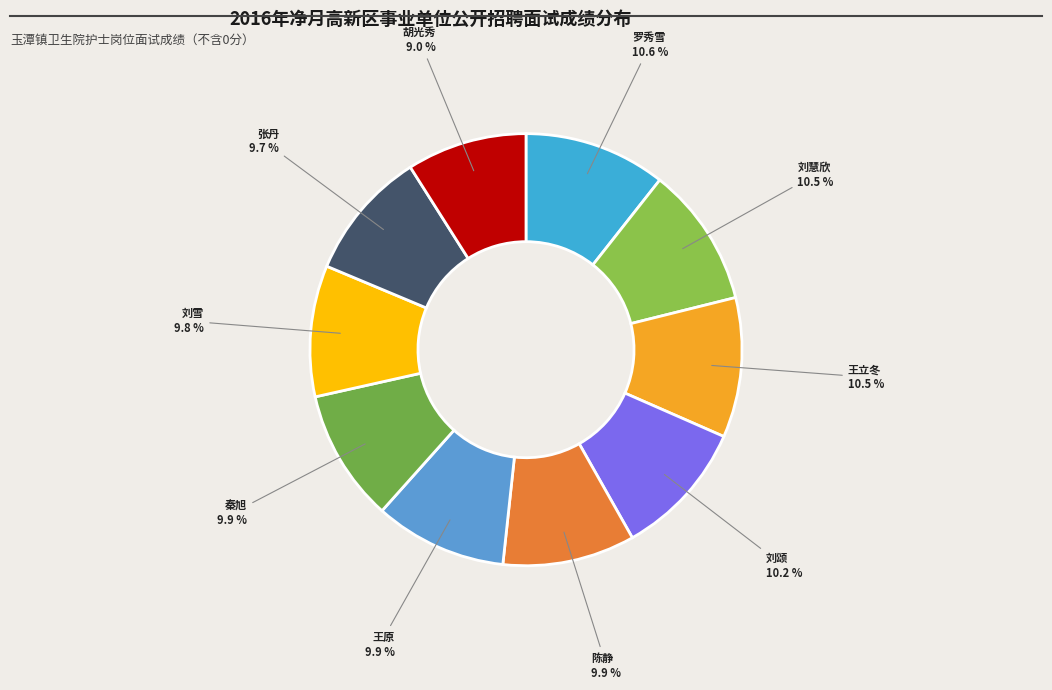

How much of the chart is everything except 胡光秀?

91.0%